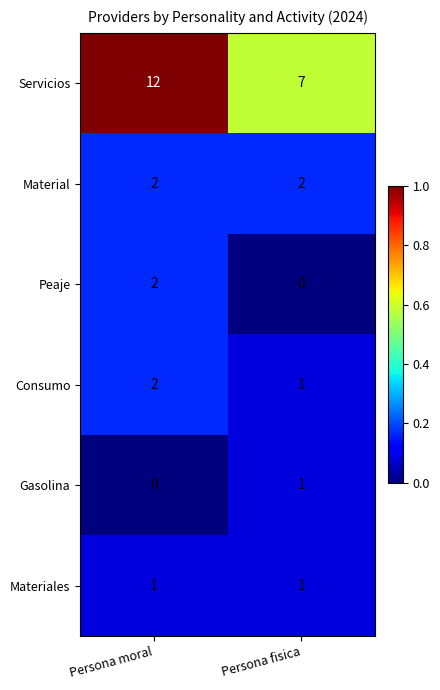

At which category is the sum across all series the highest?

Persona moral